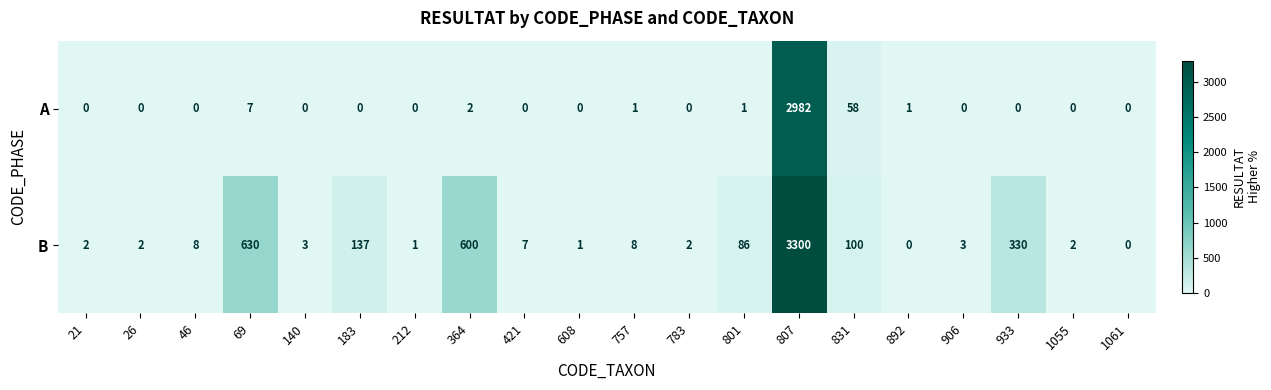

What is the difference between the highest and lowest values at 183?

137